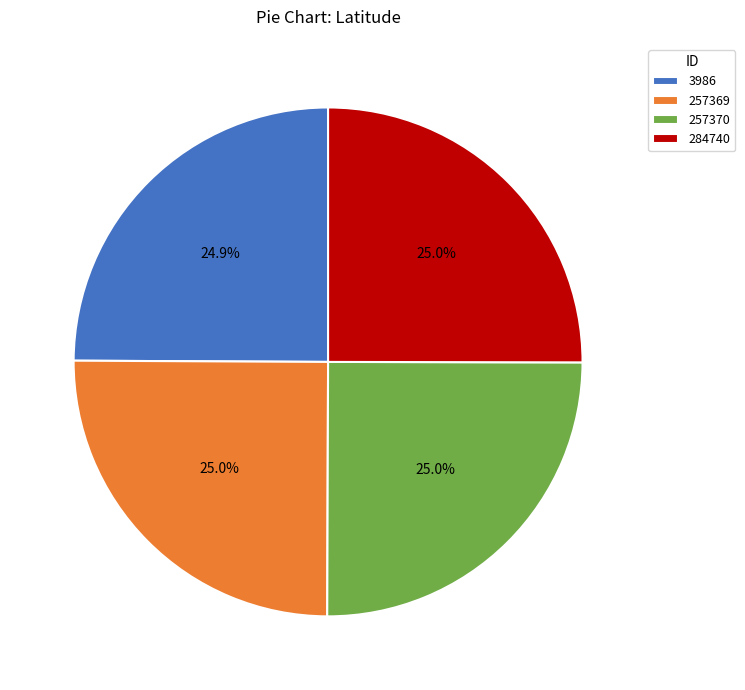

Is it true that 257370 is 35% of the pie?

False